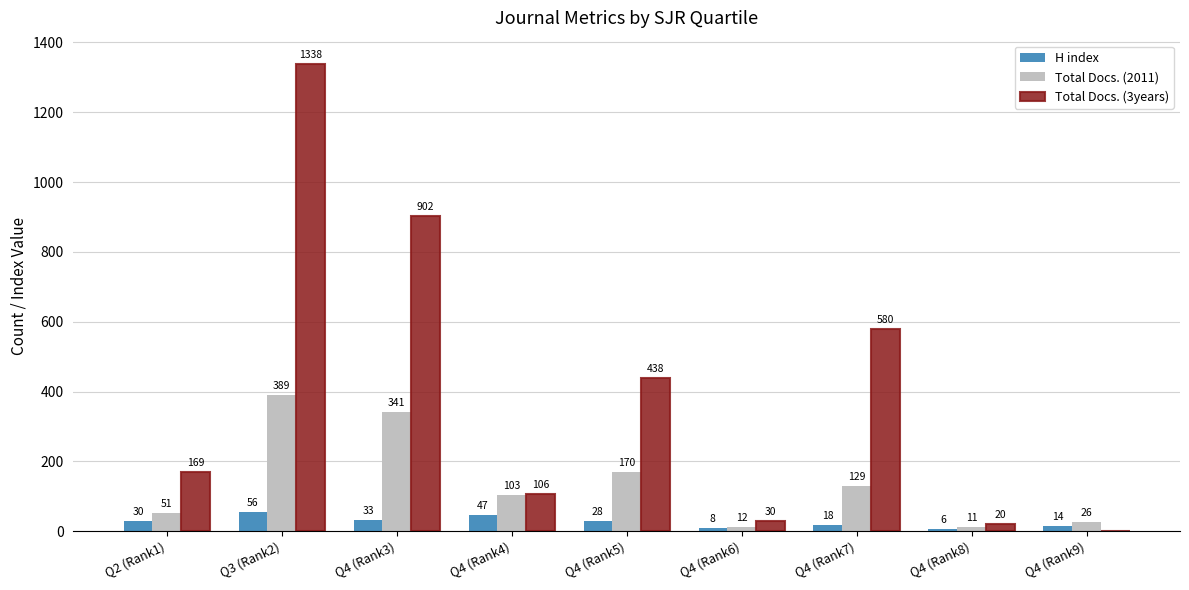

What is the average value of the H index series?

27